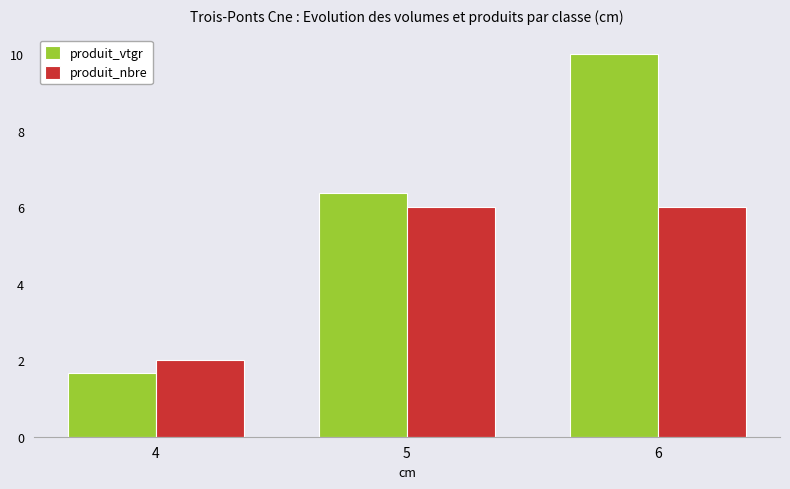

What is the sum of the produit_nbre values at 4 and 6?

8.0